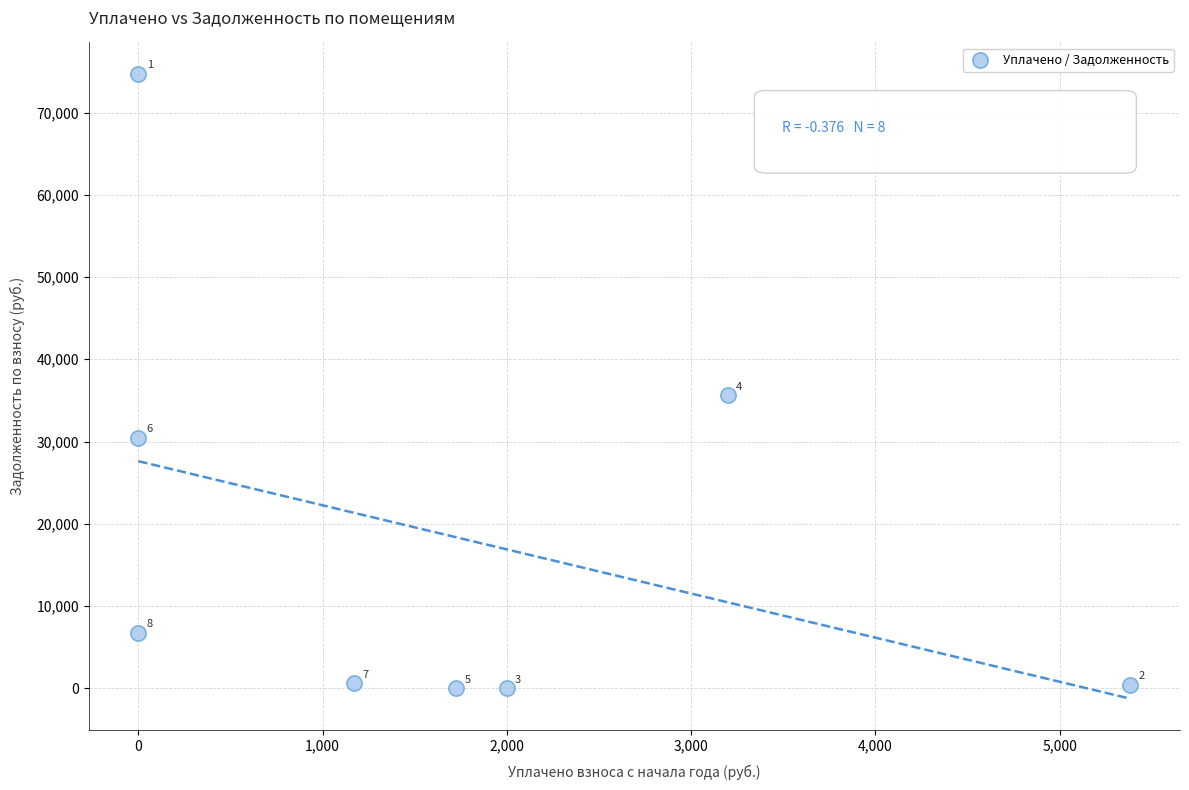

What Y value in the scatter plot is closest to 37365?

35623.3